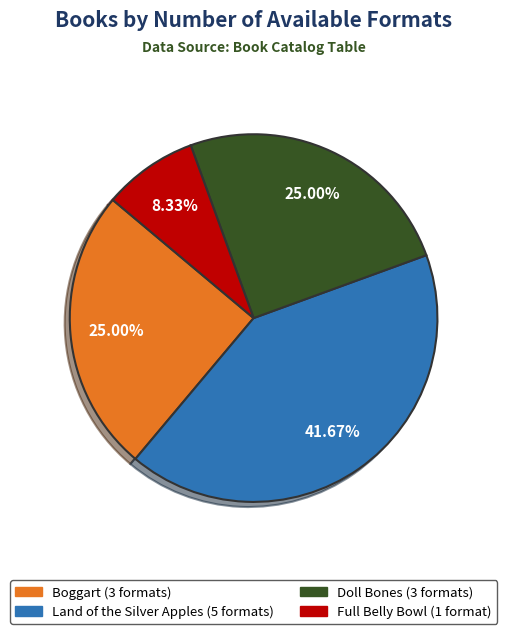

Is there a majority slice in this chart?

No